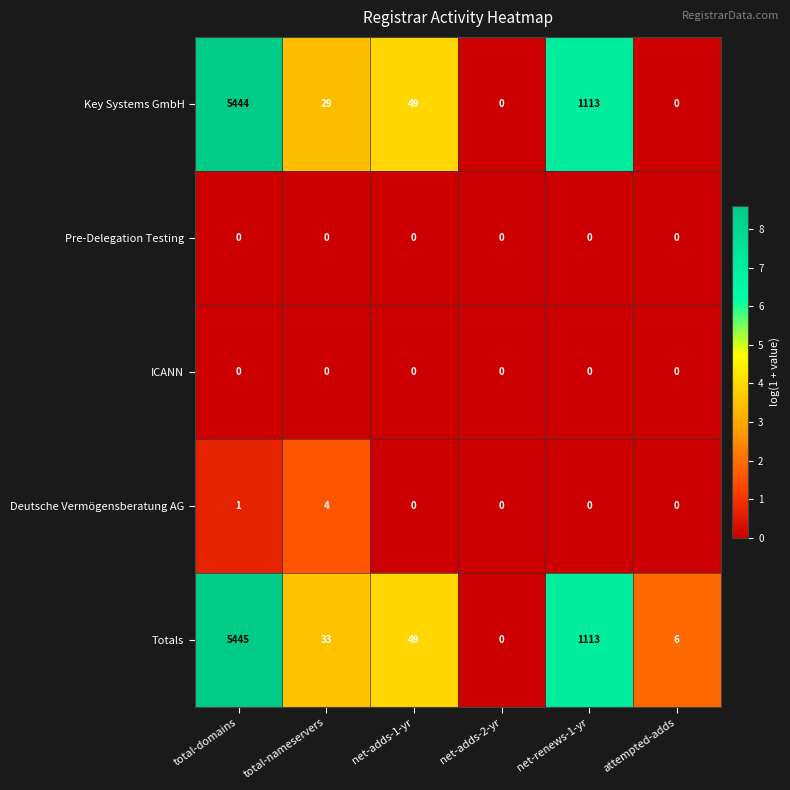

Which series has the widest spread of values?

Totals